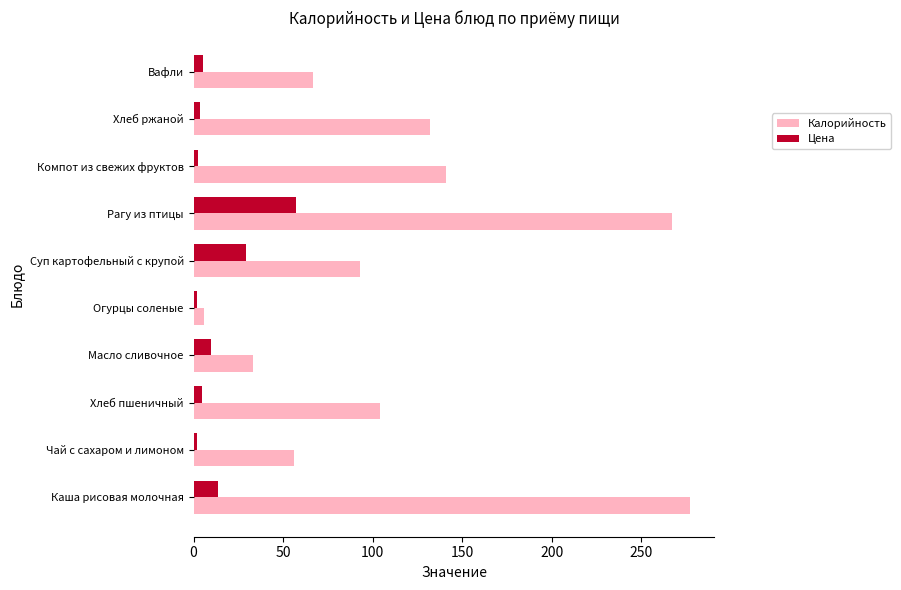

The Цена series shows 43.7 at Суп картофельный с крупой. True or false?

False